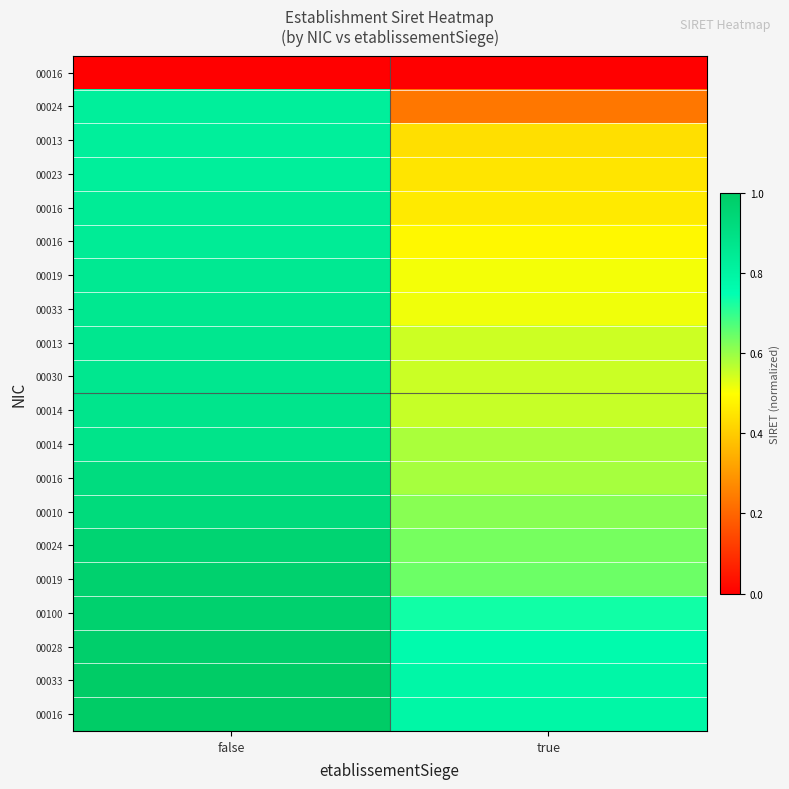

At which category is the sum across all series the highest?

false